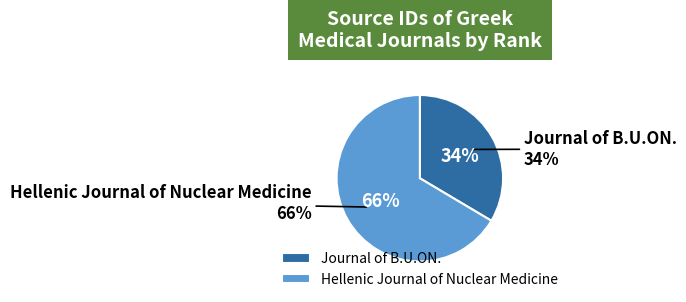

Which has a higher value, Journal of B.U.ON. or Hellenic Journal of Nuclear Medicine?

Hellenic Journal of Nuclear Medicine